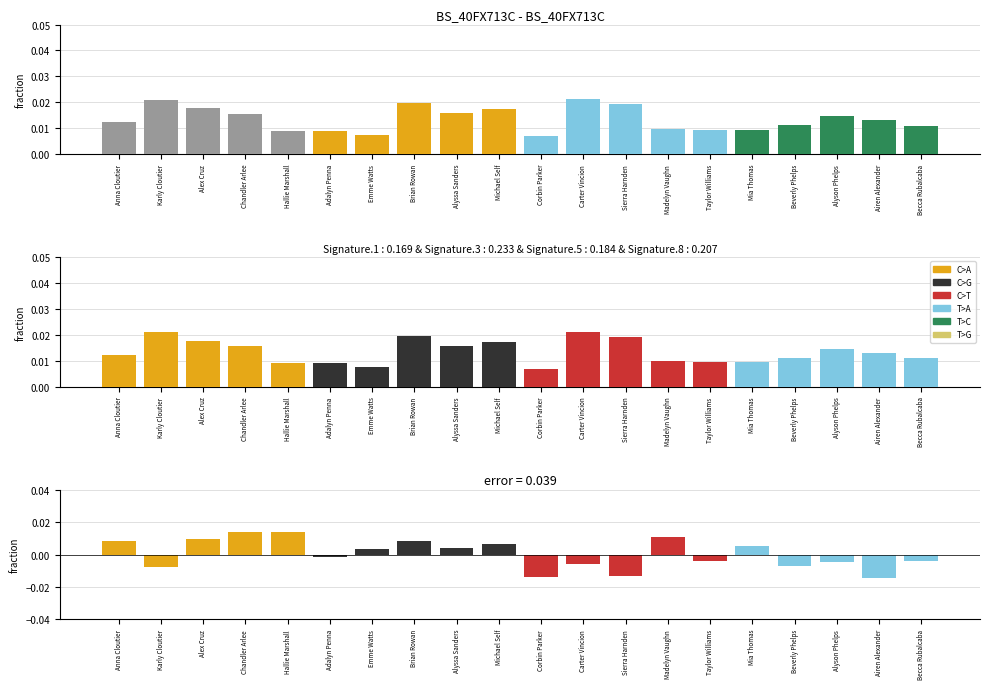

Count the values in the range 0 to 1.

20